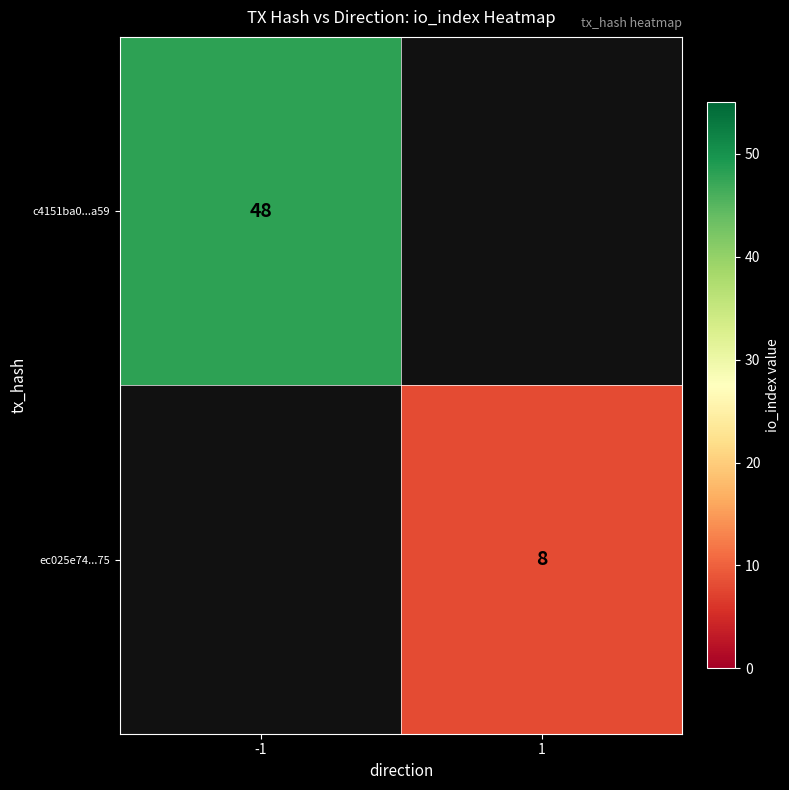

The c4151ba0...a59 series shows 83 at -1. True or false?

False